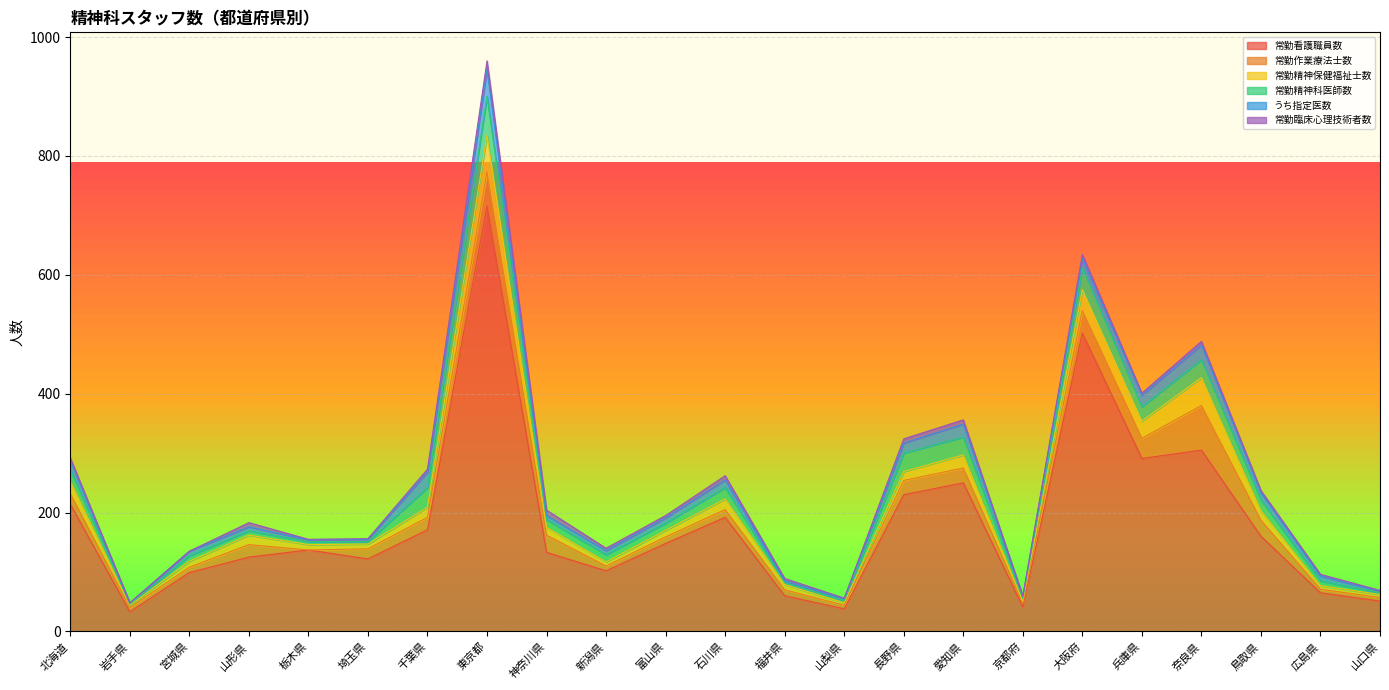

Where is the first local minimum for 常勤看護職員数?

岩手県